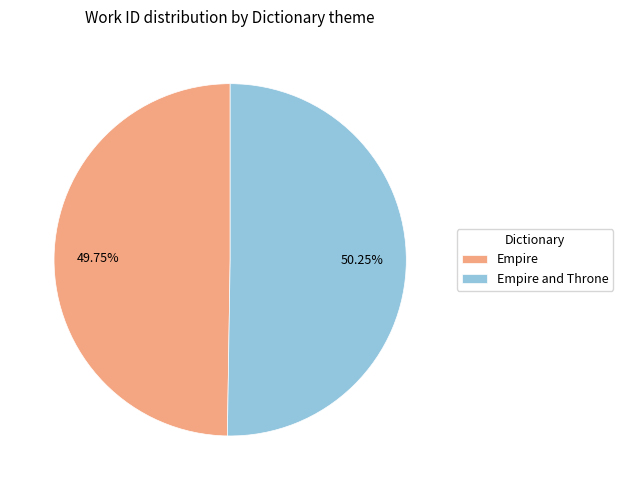

What is the ratio of the value at Empire and Throne to the value at Empire?

1.0